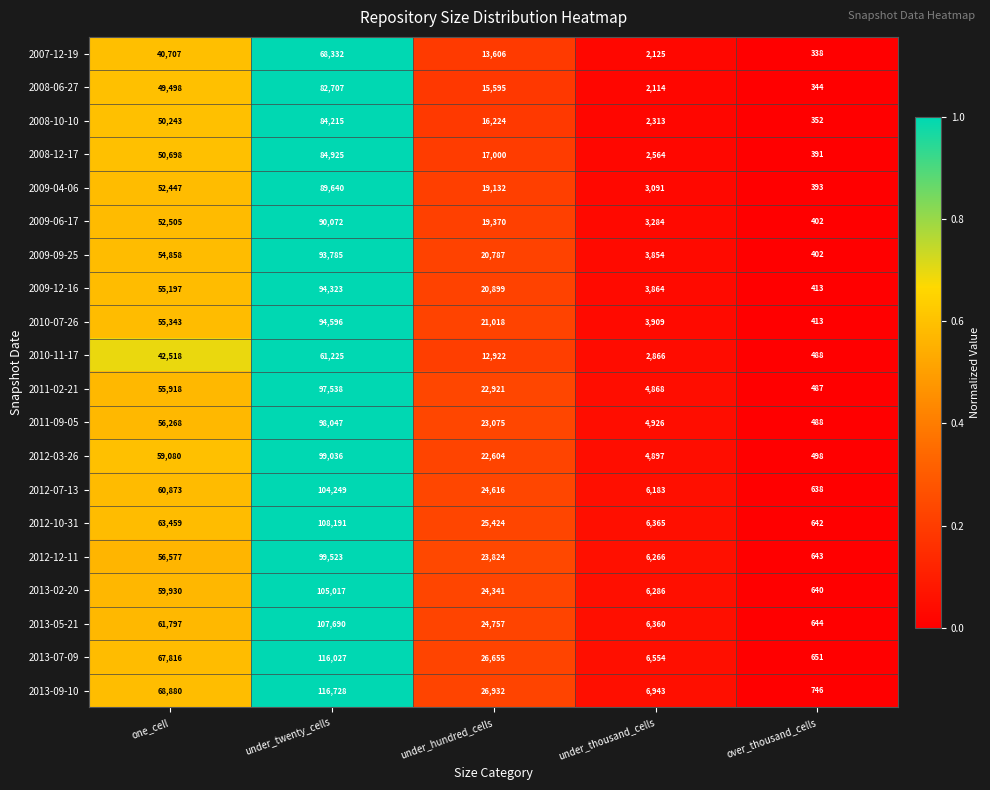

At which category is the sum across all series the highest?

under_twenty_cells